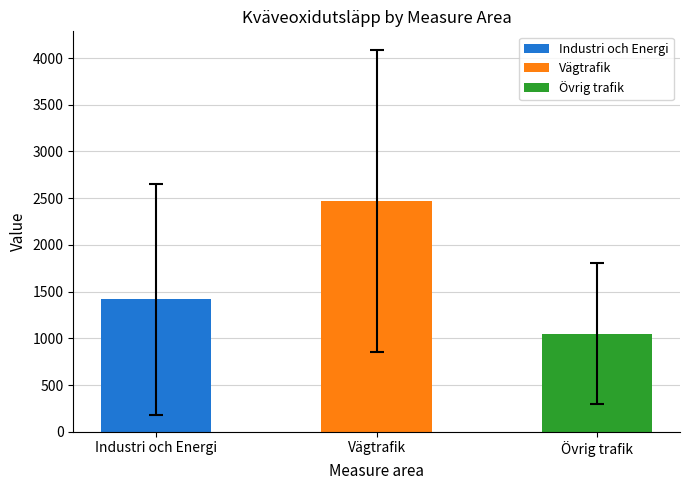

List the series in order of their overall mean, lowest first.

Övrig trafik, Industri och Energi, Vägtrafik